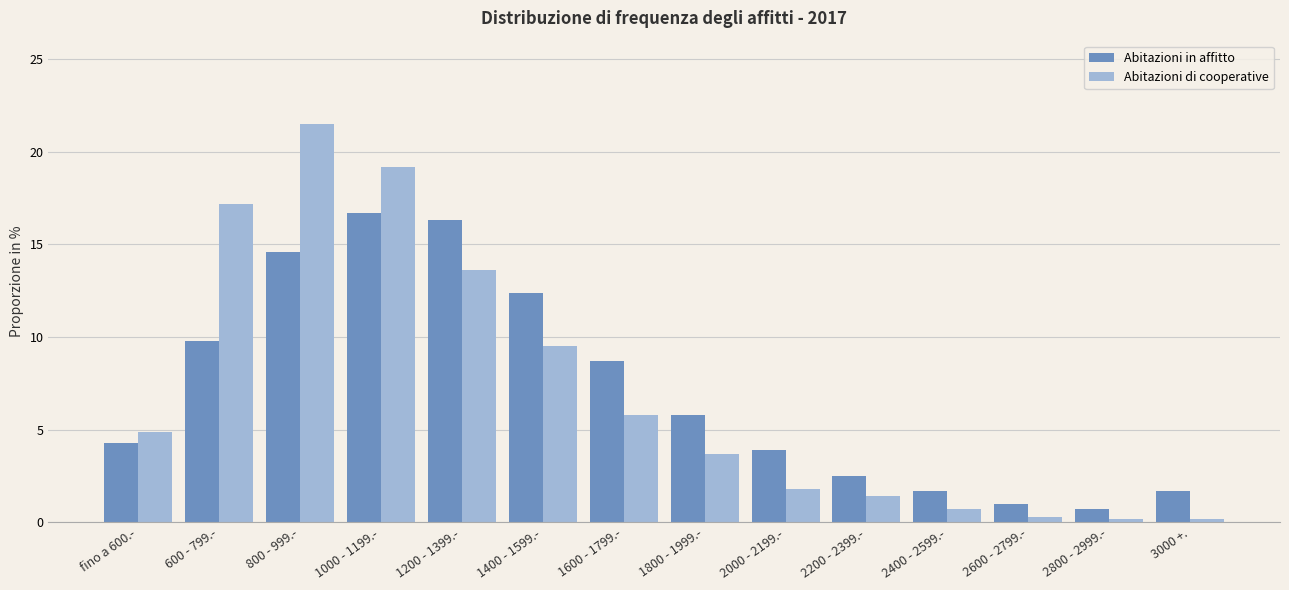

Read the Abitazioni in affitto value at 2400 - 2599.-.

1.7